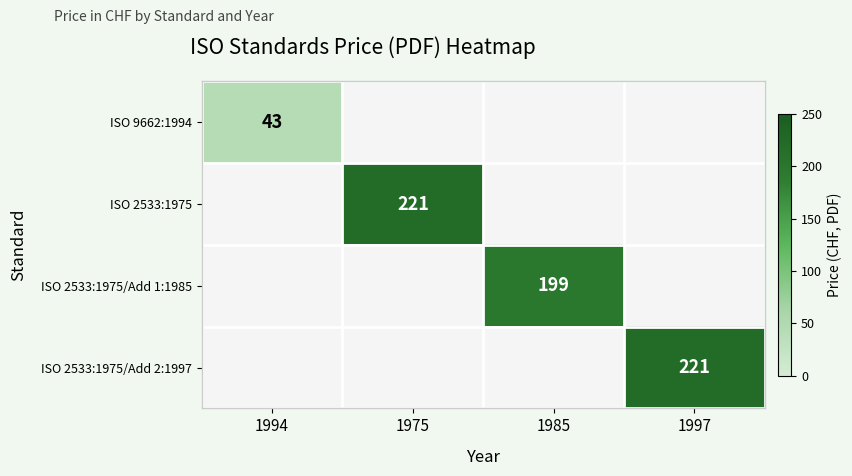

Is it true that ISO 2533:1975/Add 2:1997 equals 221 at 1997?

True